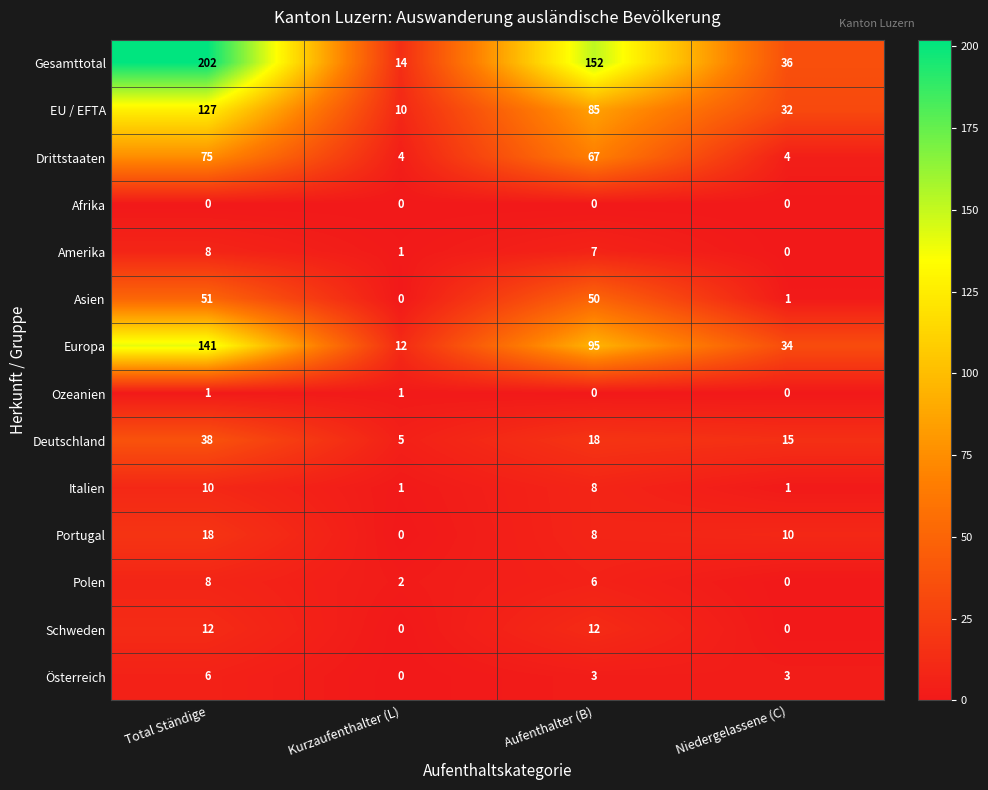

Is it true that Italien equals 2 at Niedergelassene (C)?

False